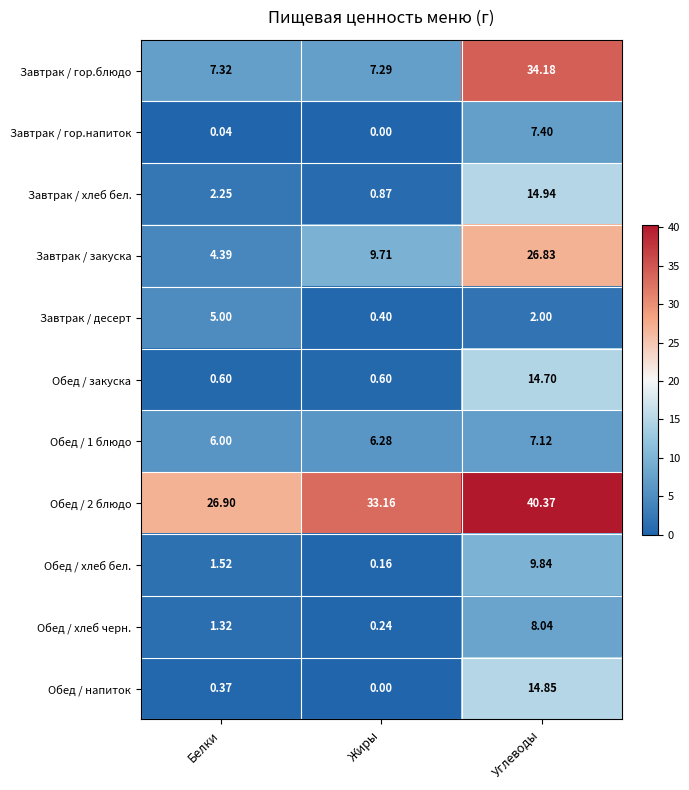

Which series has the widest spread of values?

Завтрак / гор.блюдо